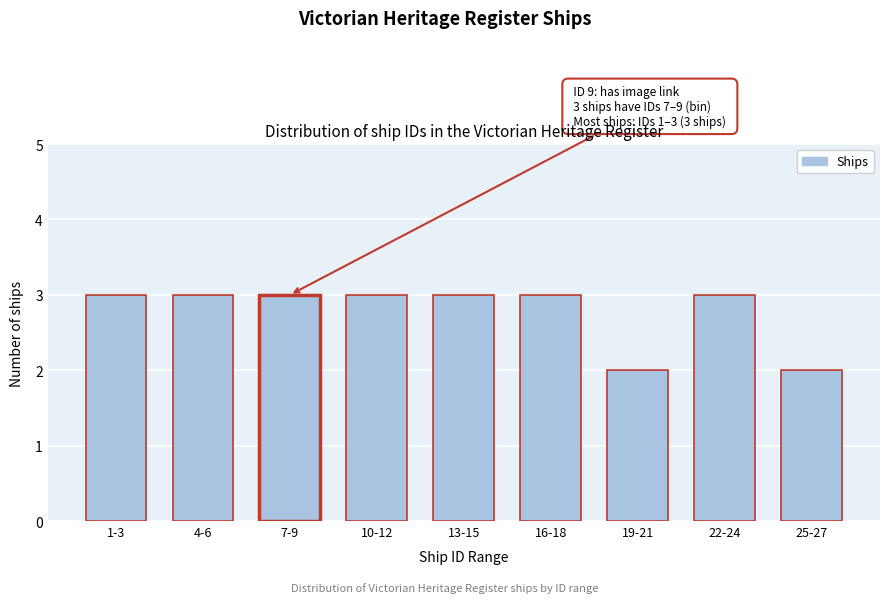

Reading left to right, extract all data points from this chart.

1-3=3	4-6=3	7-9=3	10-12=3	13-15=3	16-18=3	19-21=2	22-24=3	25-27=2